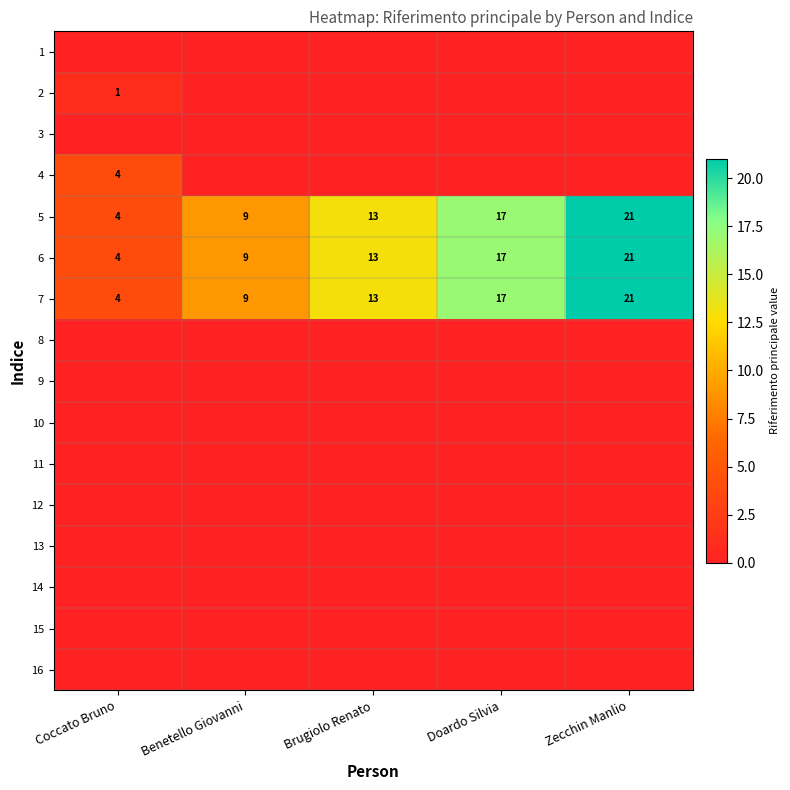

What is the lowest value of the 6 series?

4